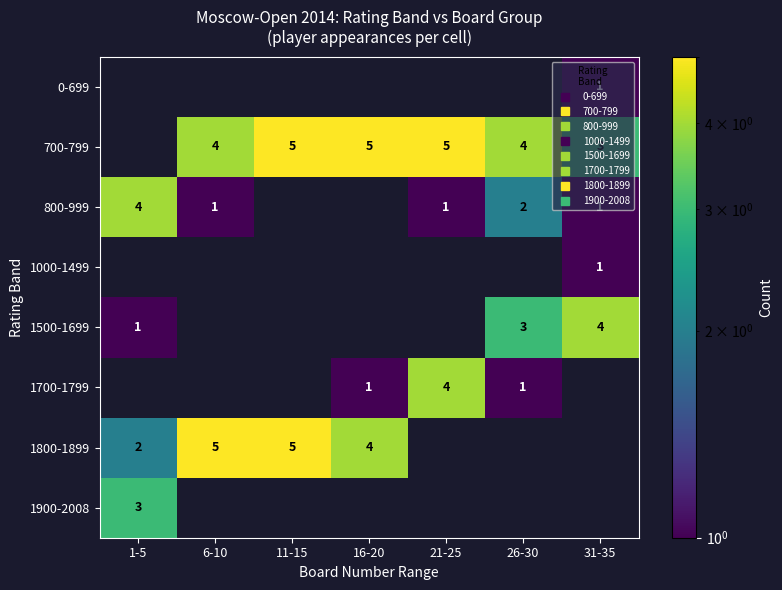

What is the maximum value shown in the chart?

5